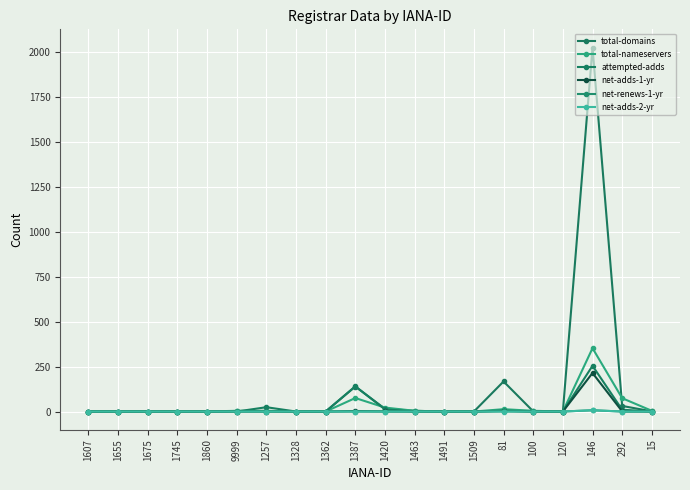

At which category does net-adds-1-yr reach its first local peak?

1387